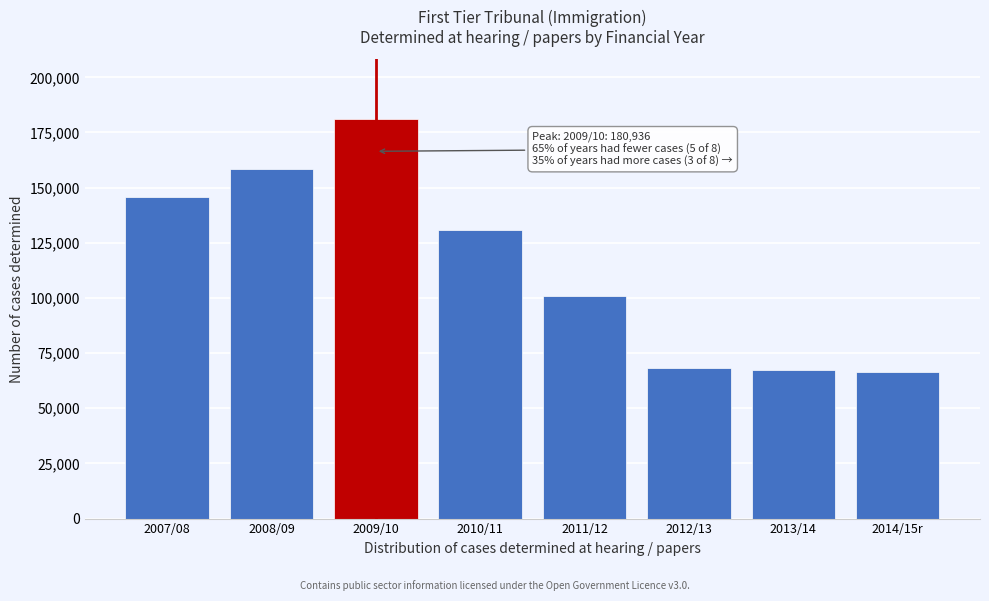

Which label corresponds to the largest value in the chart?

2009/10